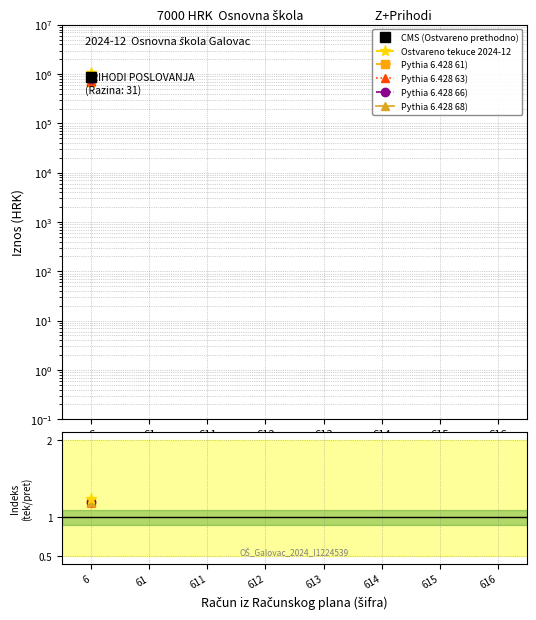

At which category does the chart reach its minimum across all series?

6